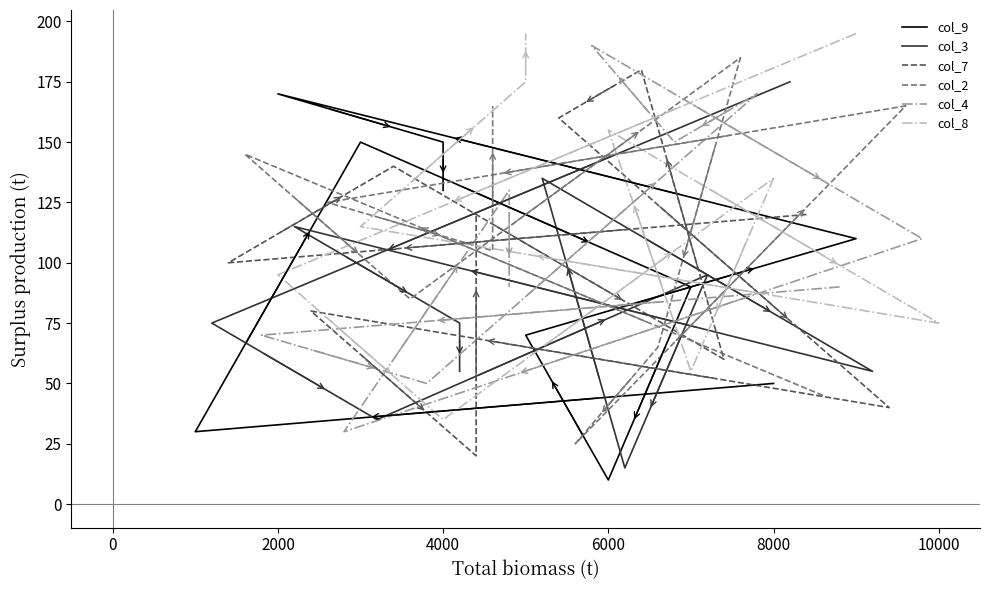

What is the spread (max minus min) of values at 10000?

125